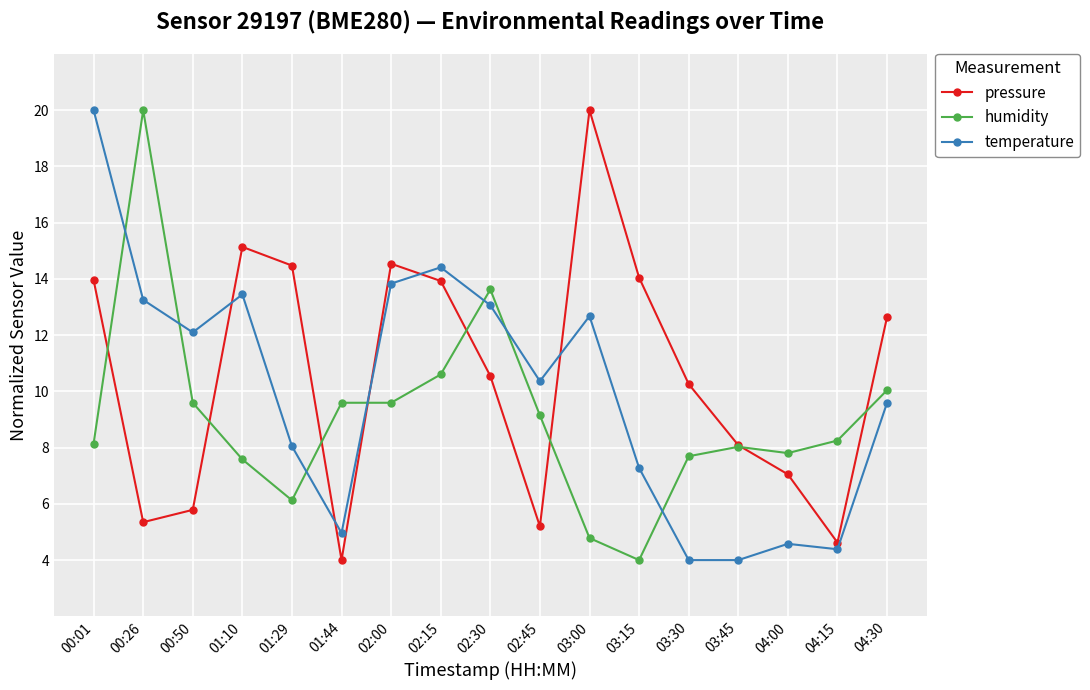

How many interior local valleys does the pressure series have?

4